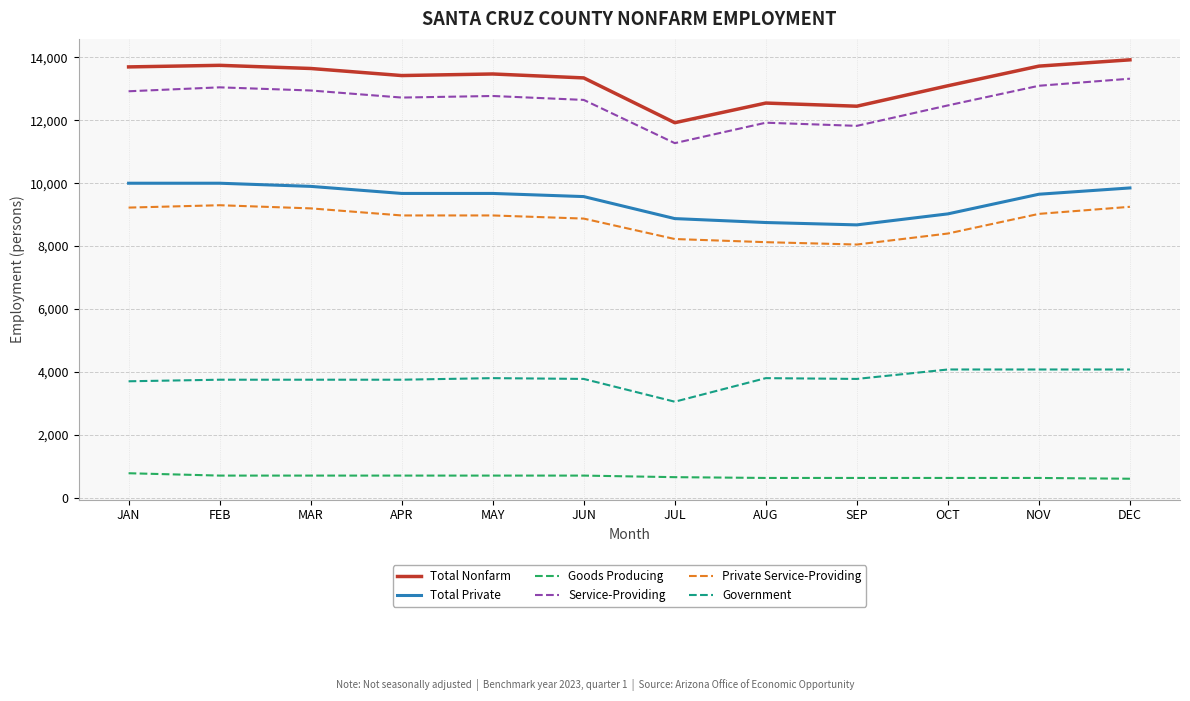

What is the difference between the Total Nonfarm values at JUL and JAN?

1775